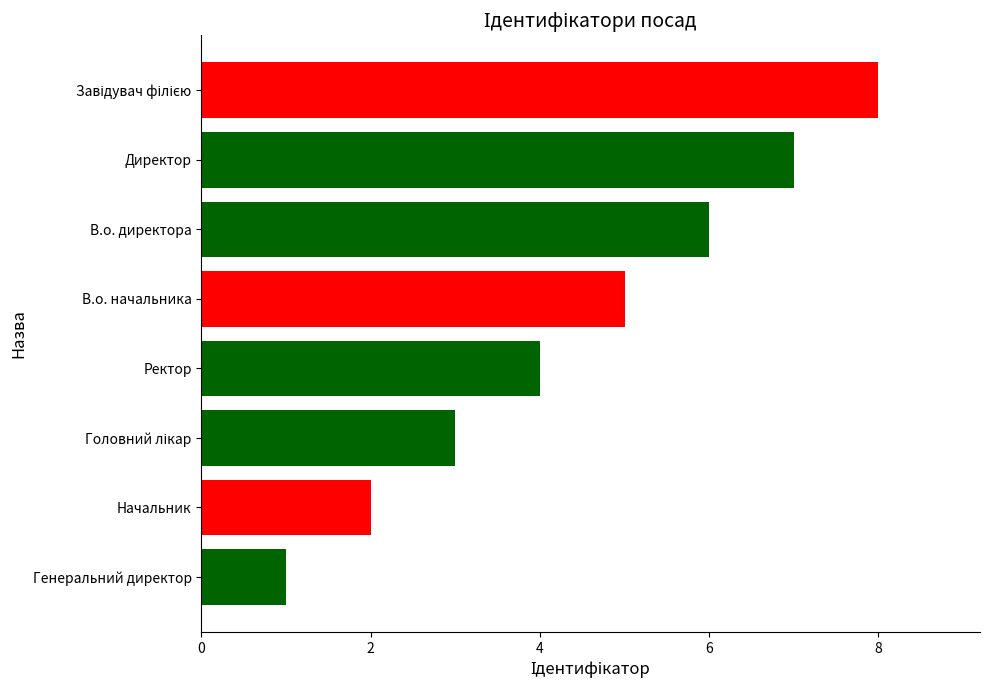

The value at Директор is 7. True or false?

True